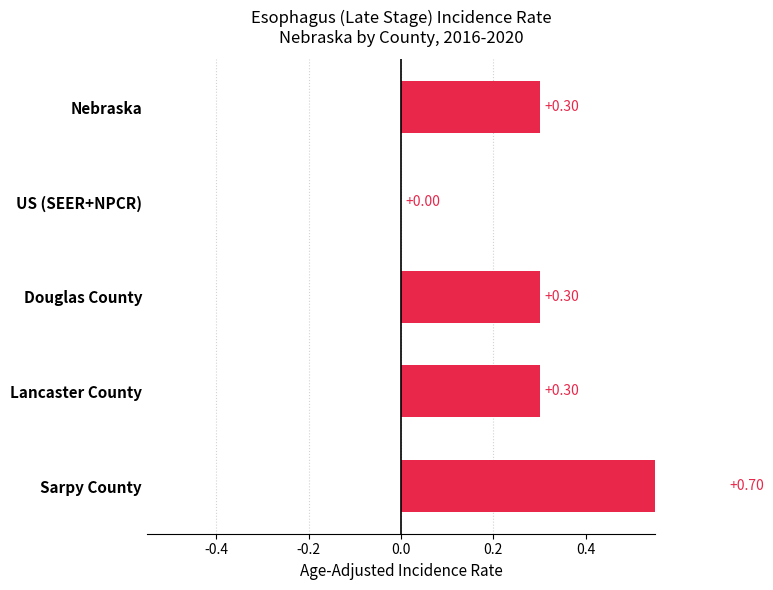

Which has a higher value, US (SEER+NPCR) or Lancaster County?

Lancaster County